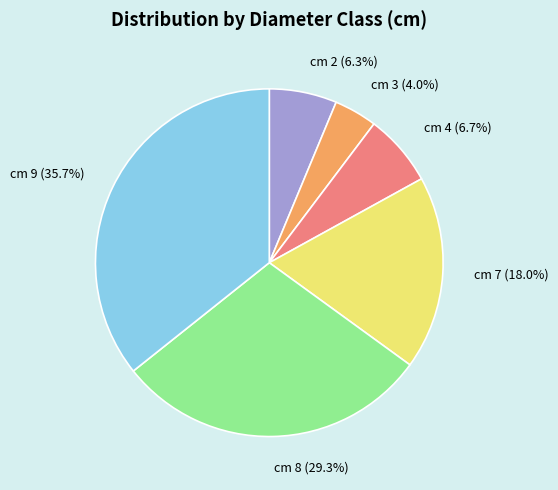

Is the sum of cm 7 and cm 3 greater than half?

No